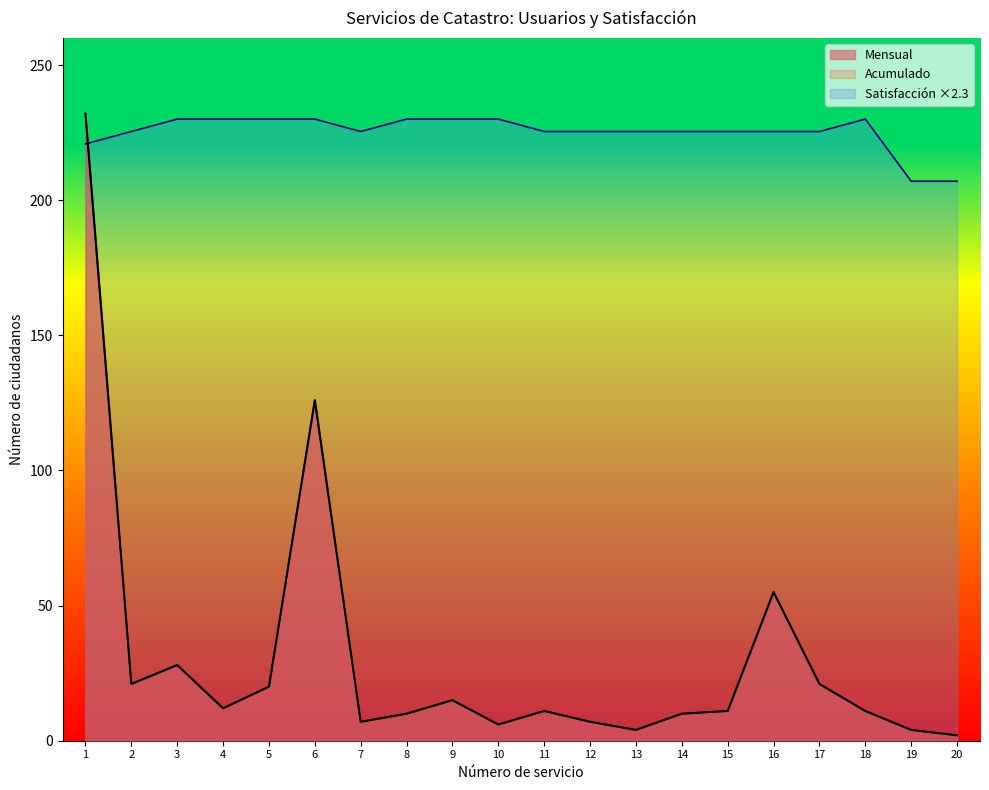

True or false: Satisfaccion has more than 0 interior local peaks.

True